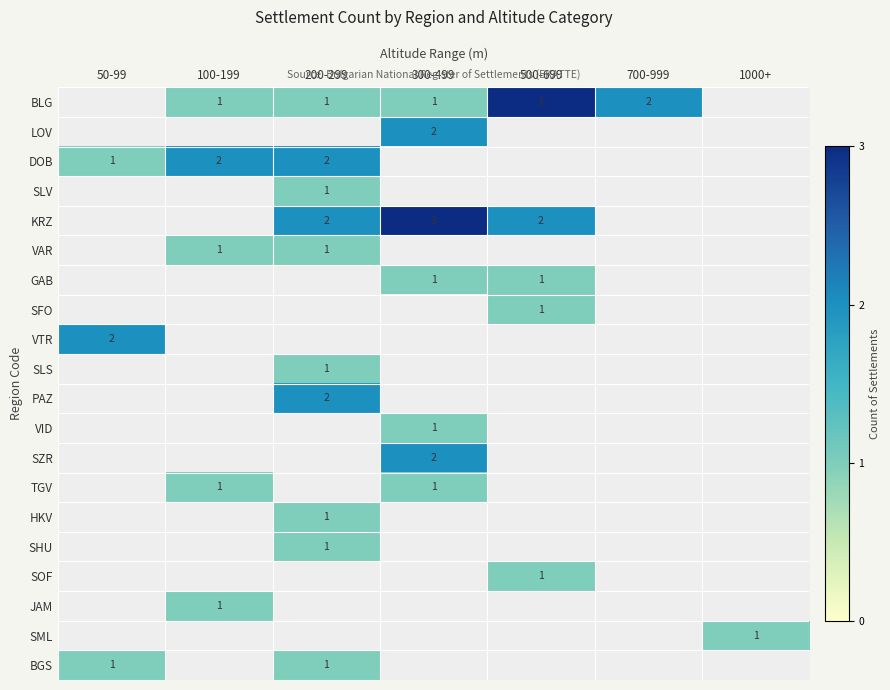

Is it true that DOB equals 1 at 200-299?

False